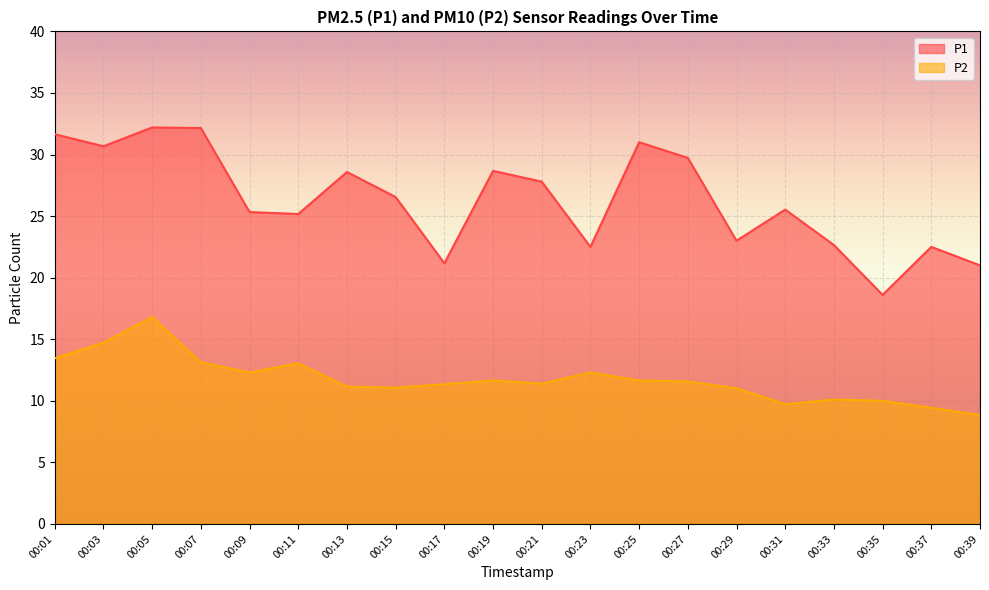

Is the value of P1 at 00:05 greater than the value of P2 at 00:27?

Yes